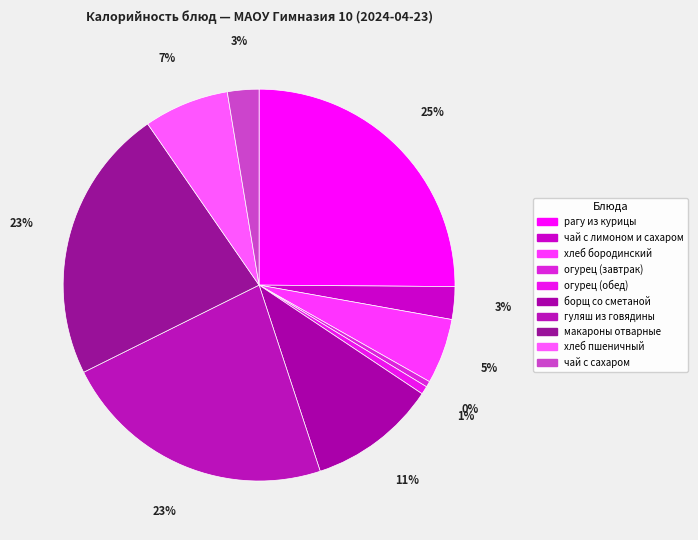

Between борщ со сметаной and чай с сахаром, which is larger?

борщ со сметаной